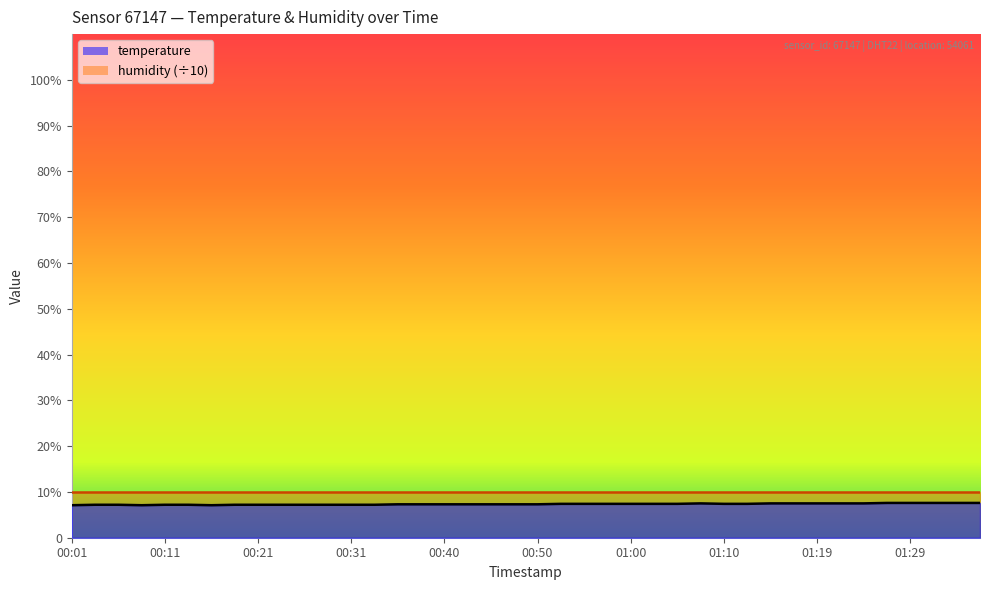

What is the value of the 6th point from the left?

7.2